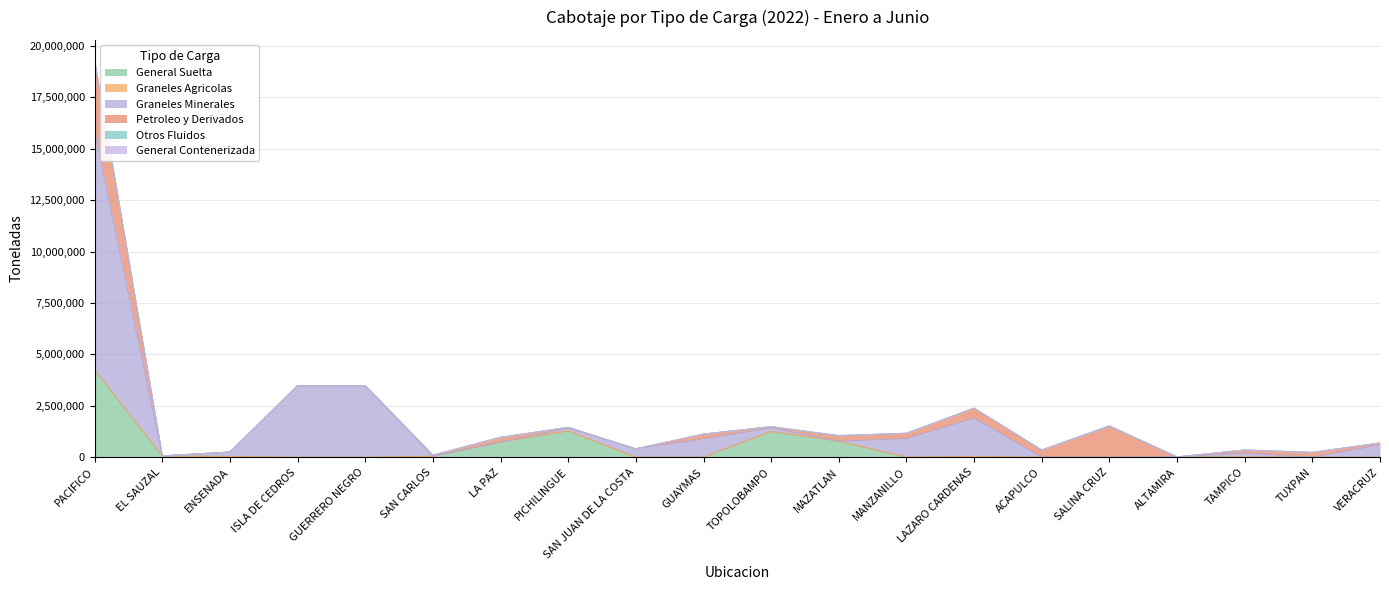

The value of General Contenerizada at ENSENADA is 0. True or false?

True